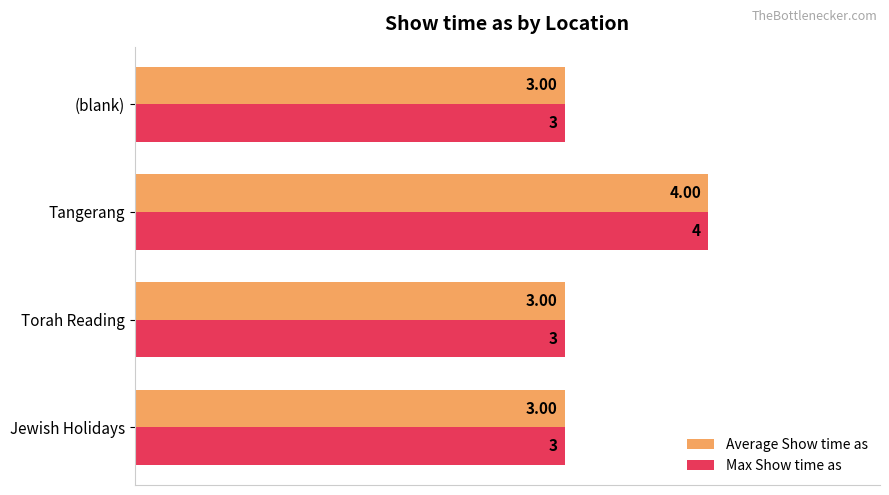

At which category is the sum across all series the highest?

Tangerang